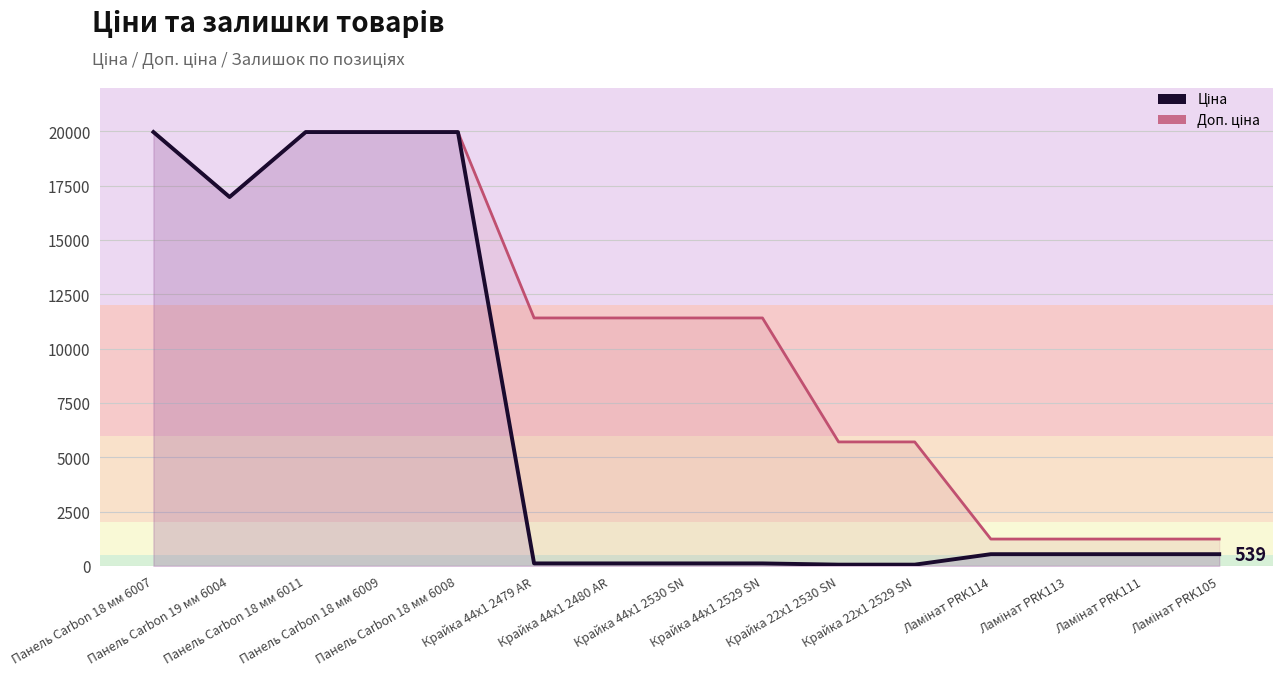

List the labels in order of Доп. ціна value, smallest first.

Ламінат PRK114, Ламінат PRK113, Ламінат PRK111, Ламінат PRK105, Крайка 22x1 2530 SN, Крайка 22x1 2529 SN, Крайка 44x1 2479 AR, Крайка 44x1 2480 AR, Крайка 44x1 2530 SN, Крайка 44x1 2529 SN, Панель Carbon 19 мм 6004, Панель Carbon 18 мм 6007, Панель Carbon 18 мм 6011, Панель Carbon 18 мм 6009, Панель Carbon 18 мм 6008